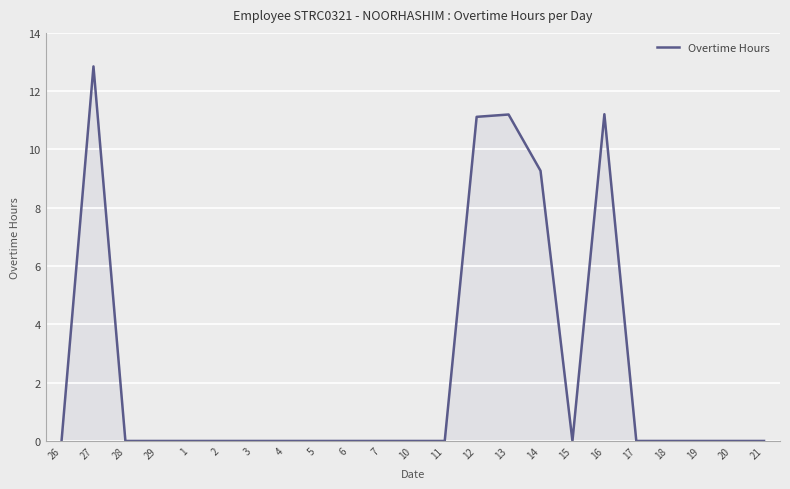

The value at 4 is 8.7. True or false?

False